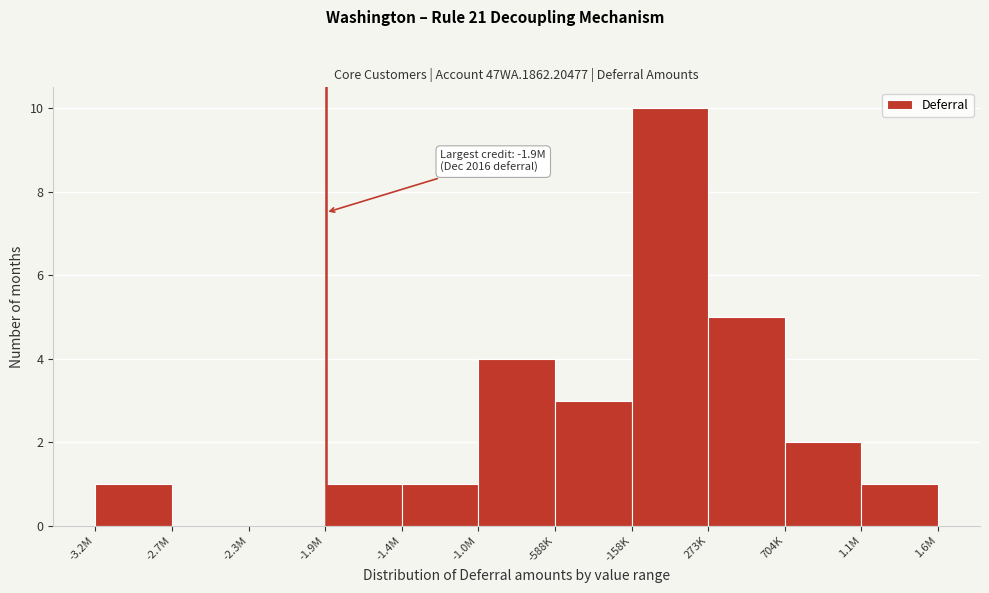

Reading left to right, what are all the values shown in this chart?

-3.2M=1	-2.7M=0	-2.3M=0	-1.9M=1	-1.4M=1	-1.0M=4	-588K=3	-158K=10	273K=5	704K=2	1.6M=1